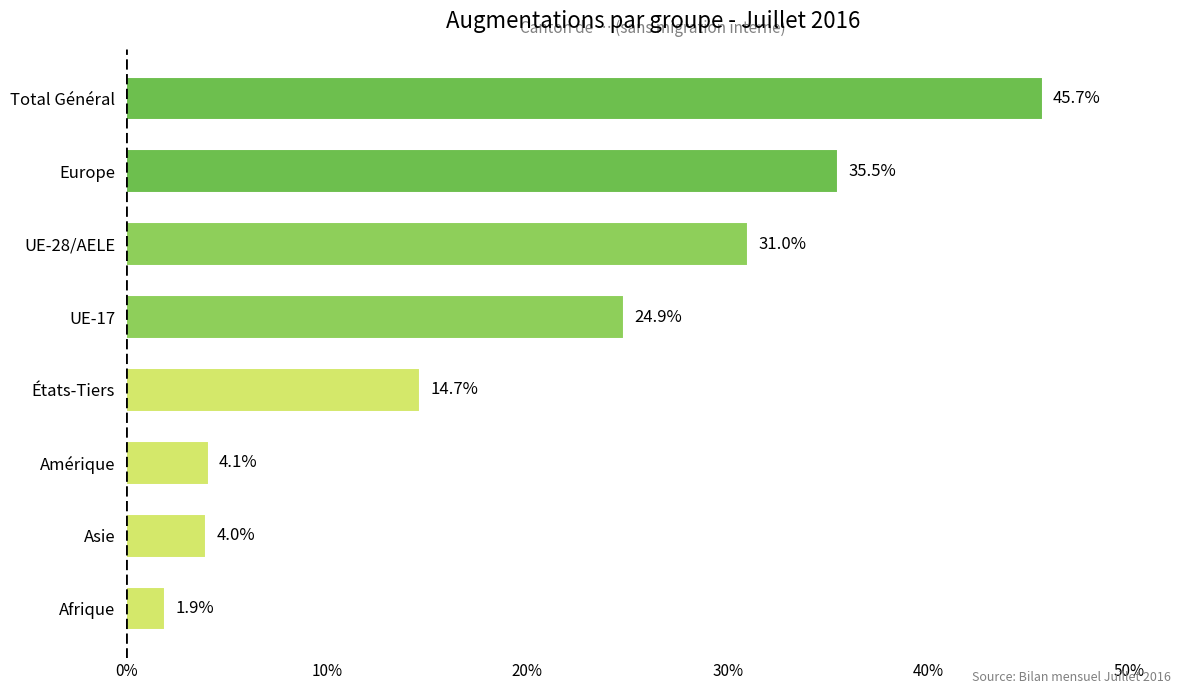

Rank the categories by value from highest to lowest.

Total Général, Europe, UE-28/AELE, UE-17, États-Tiers, Amérique, Asie, Afrique